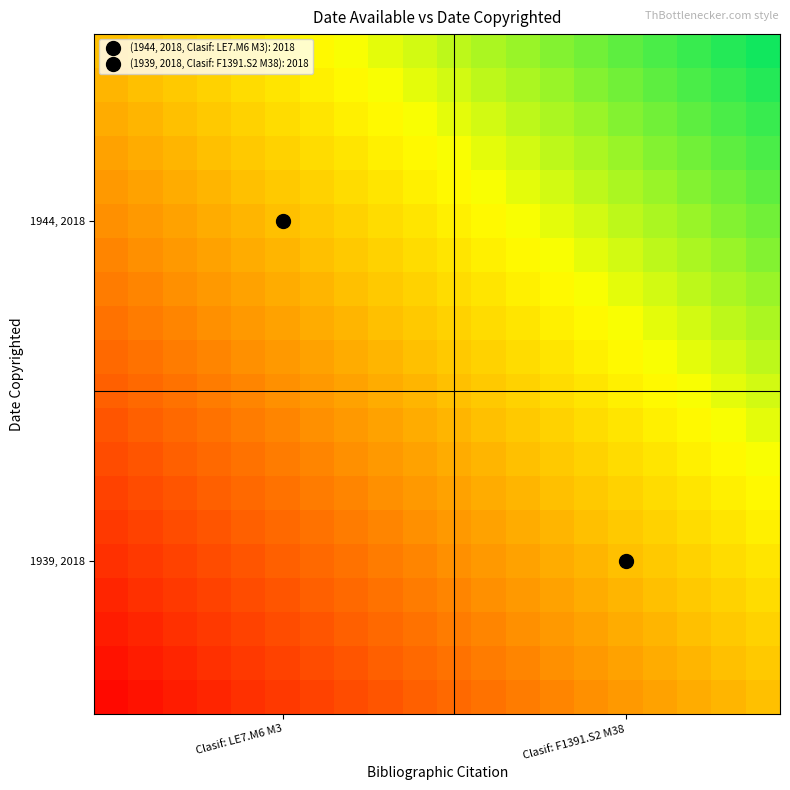

Which category has the lowest value across all series?

Clasif: LE7.M6 M3